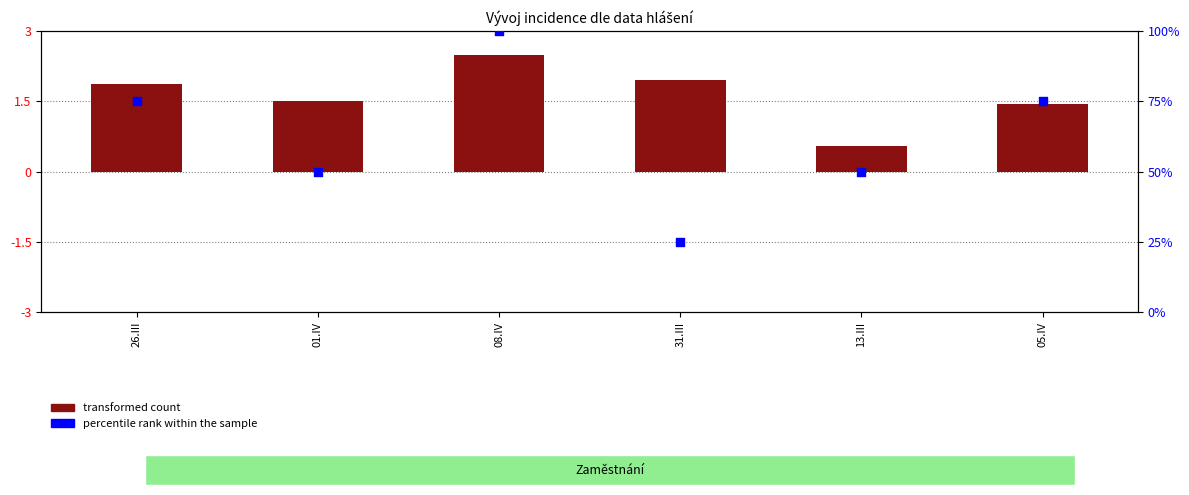

What is the ratio of the value at 31.III to the value at 05.IV?

0.3